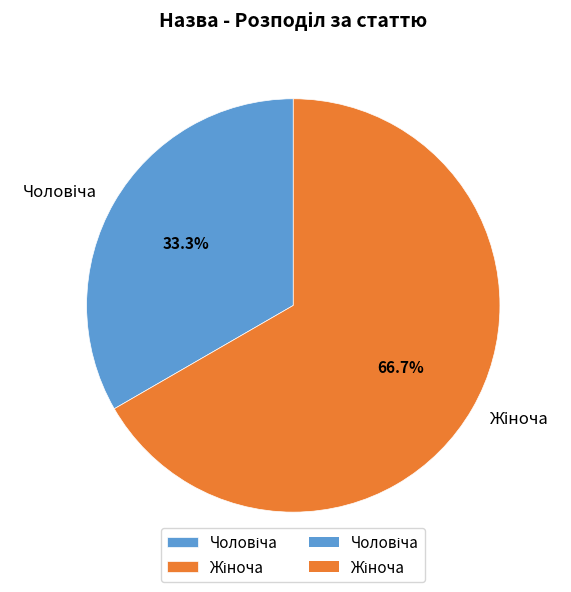

To the nearest percent, what is the difference between the largest and smallest slice percentages?

33%